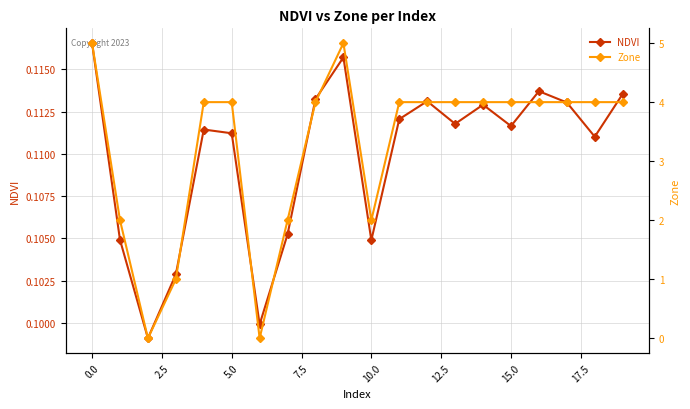

How many lines are shown in the chart?

2